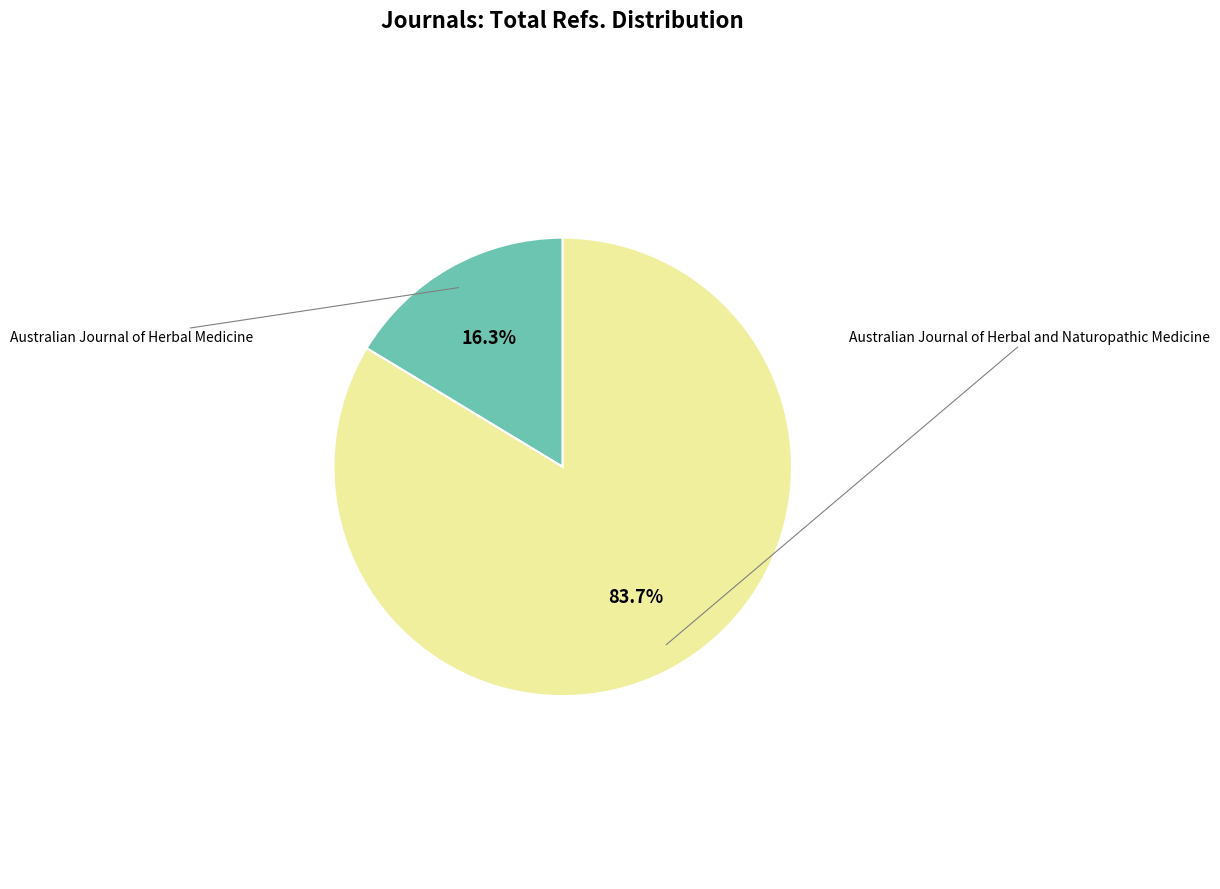

Does any single category account for the majority?

Yes